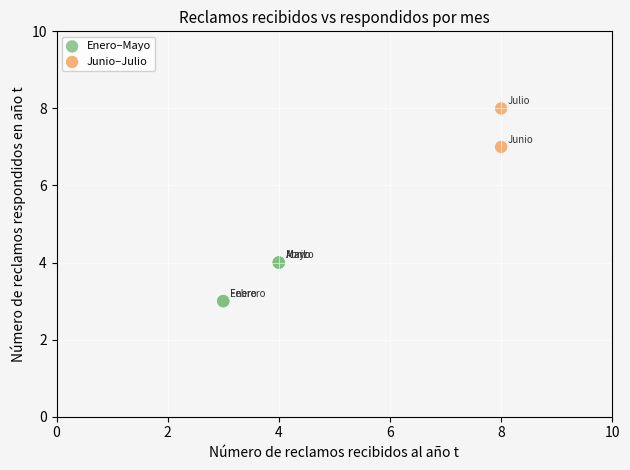

What are all the series names shown in the legend?

Enero–Mayo, Junio–Julio